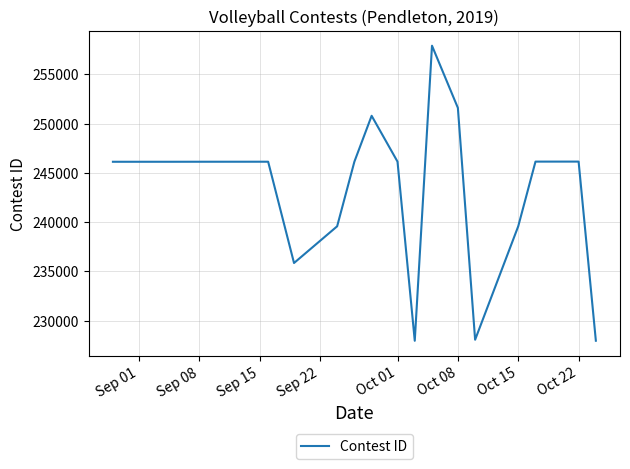

What is the greatest value displayed?

257910